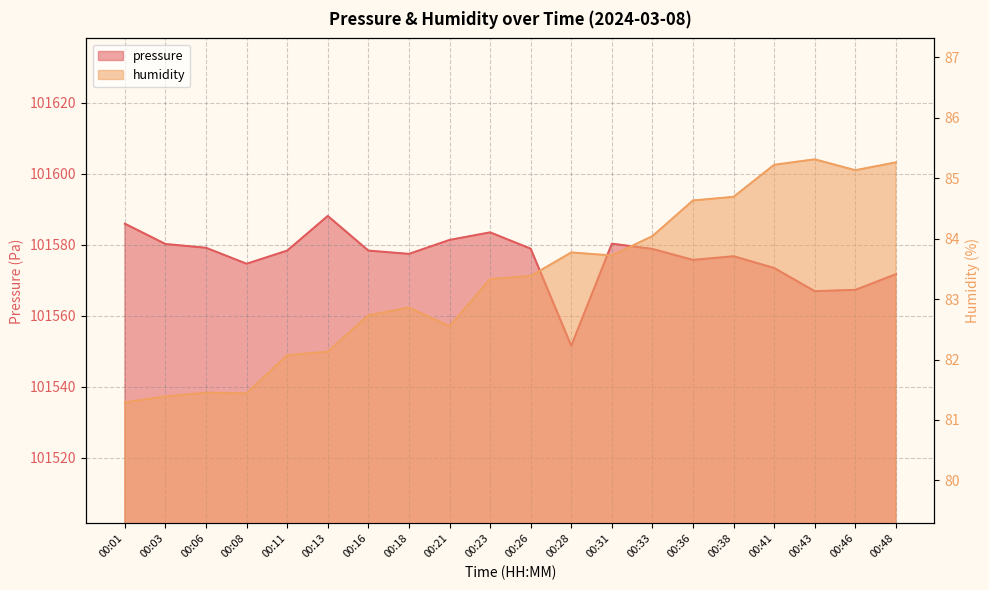

Which label corresponds to the smallest value in the chart?

00:01